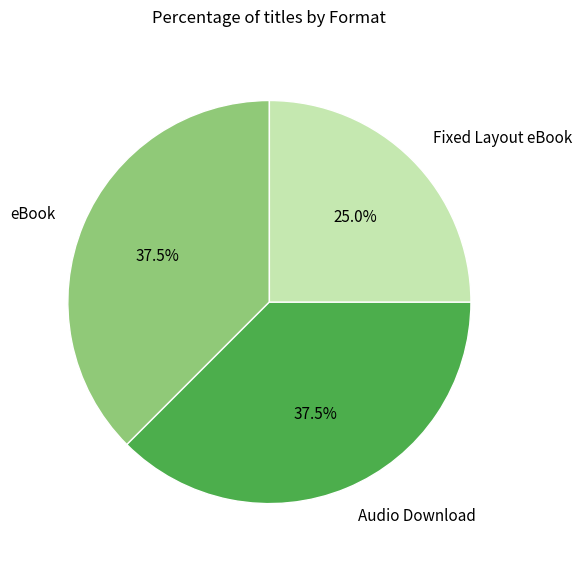

What is the ratio of the value at Fixed Layout eBook to the value at eBook?

0.7